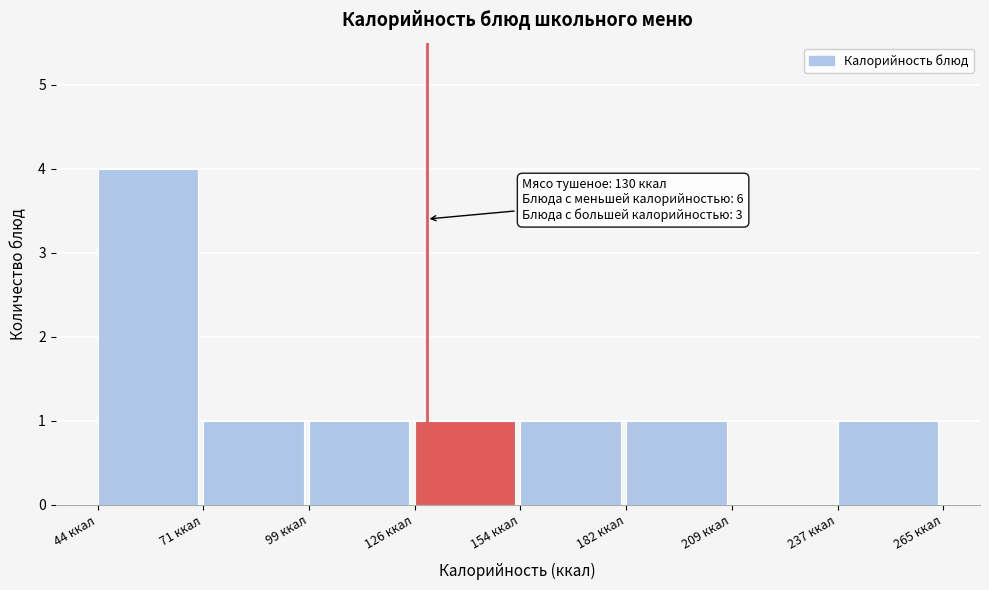

Over which range of the x-axis is the bar tallest?

45 to 70